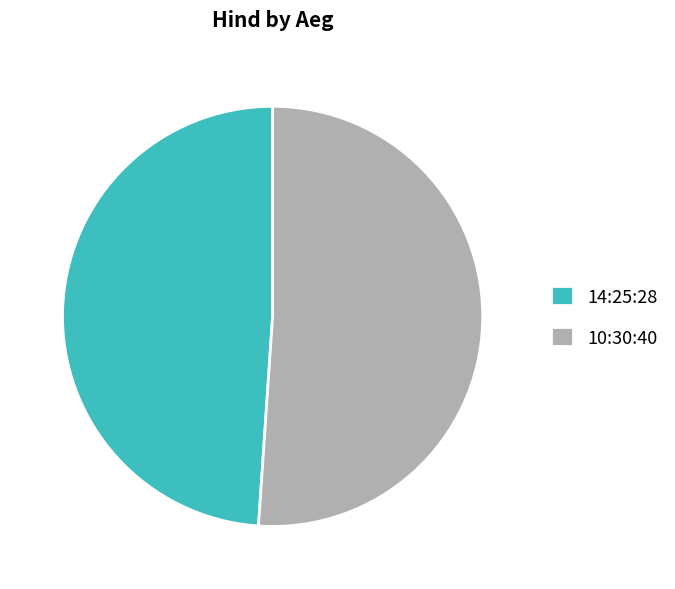

Count the number of slices in the pie.

2